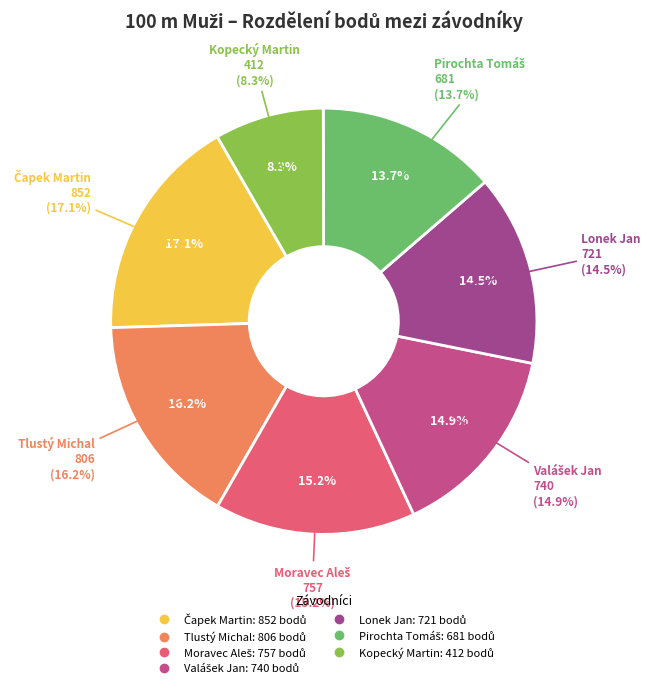

Do Pirochta Tomáš and Čapek Martin together represent more than half of the pie?

No